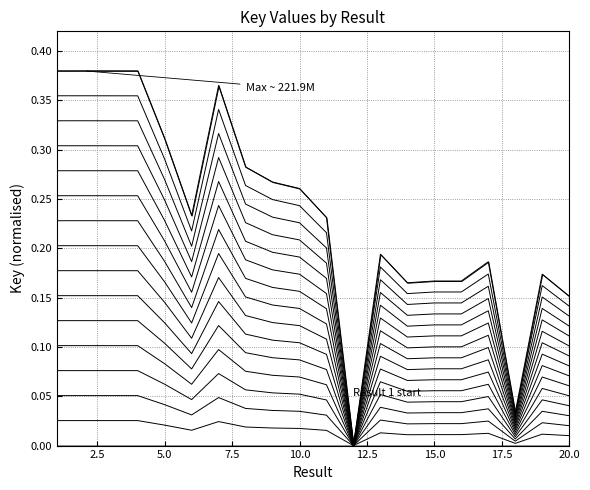

Reading left to right, what are all the values shown in this chart?

0.1	0.1	0.1	0.1	0.1	0.0	0.1	0.1	0.1	0.1	0.0	0.0	0.0	0.0	0.0	0.0	0.0	0.0	0.0	0.0